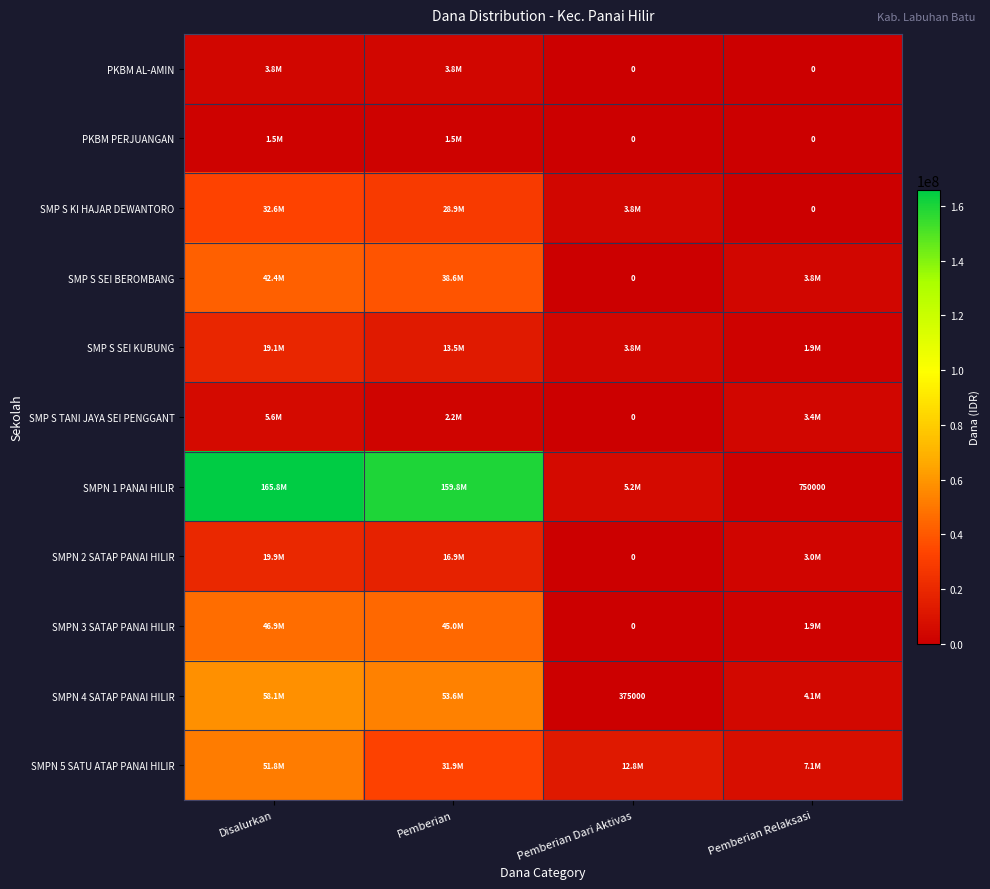

What is the sum of the SMPN 5 SATU ATAP PANAI HILIR values at Disalurkan and Pemberian Dari Aktivas?

64500000